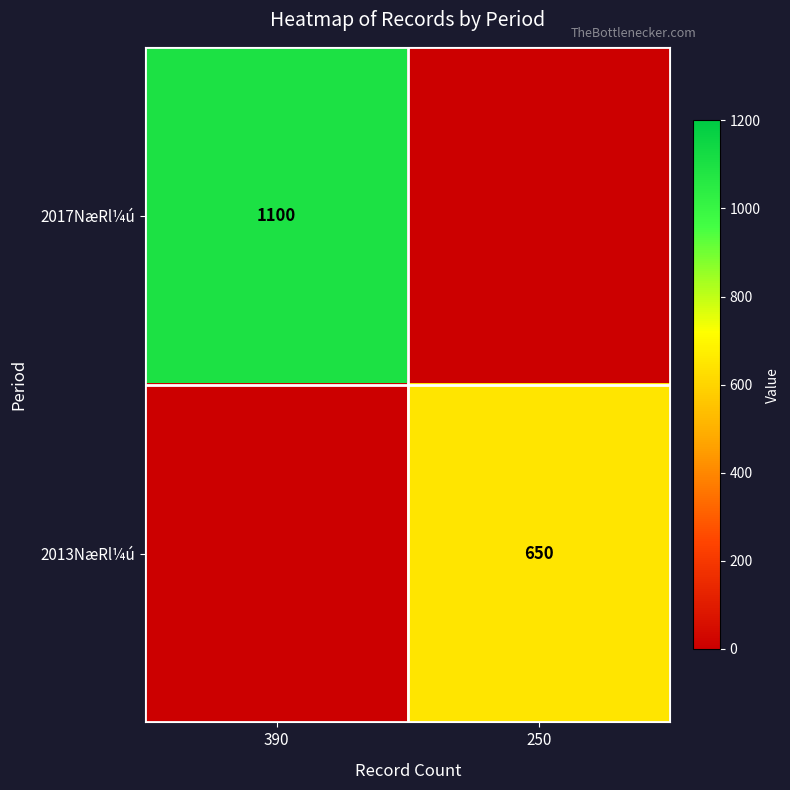

Is it true that 2013NæRl¼ú equals 650 at 250?

True